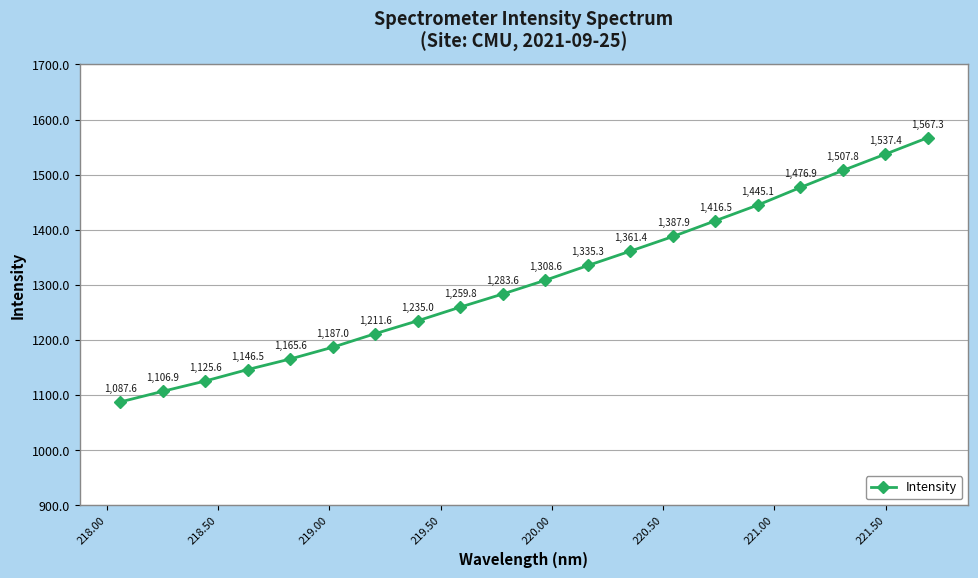

What is the minimum value shown in the chart?

1087.6